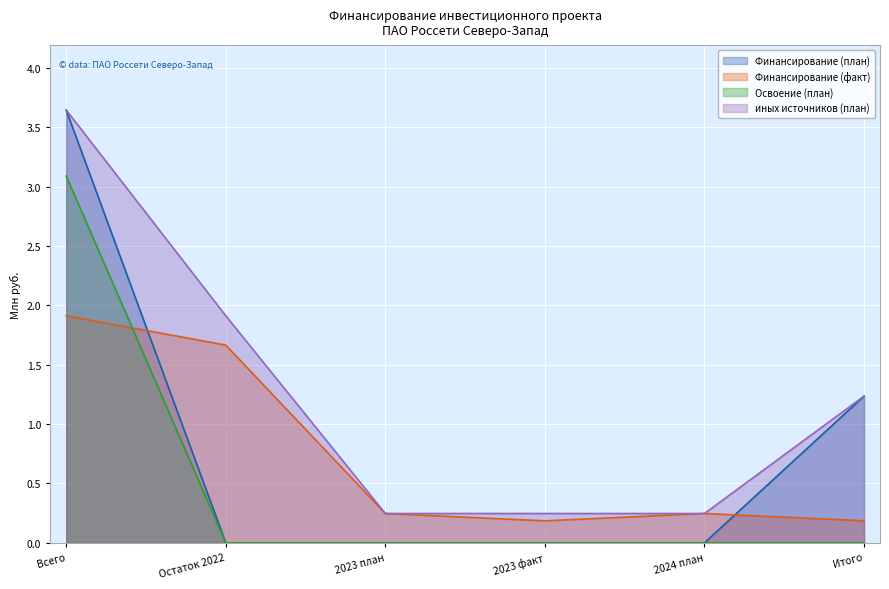

The value of Освоение (план) at 2024 план is 0.0. True or false?

True